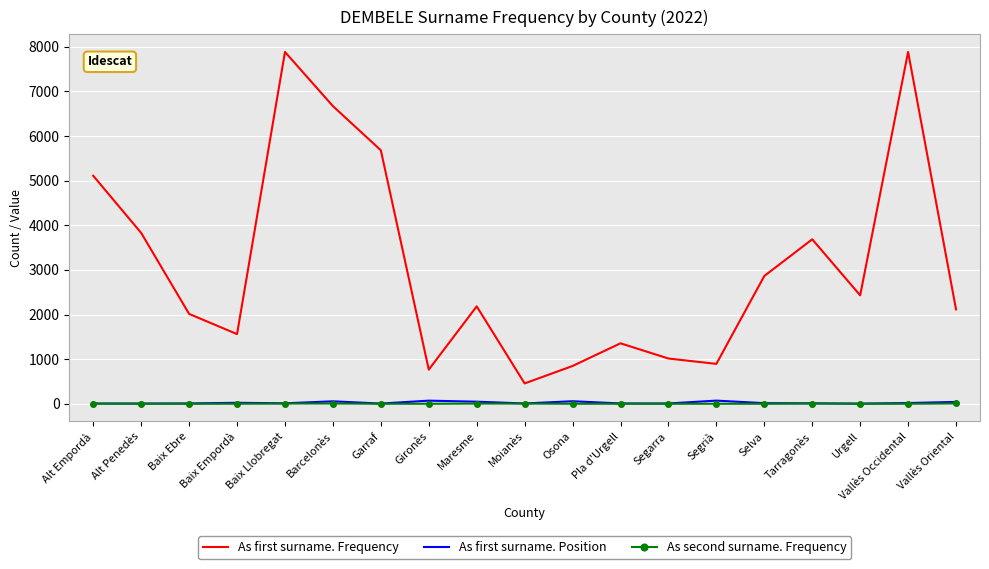

How many values in the As first surname. Frequency series are below 2183?

9